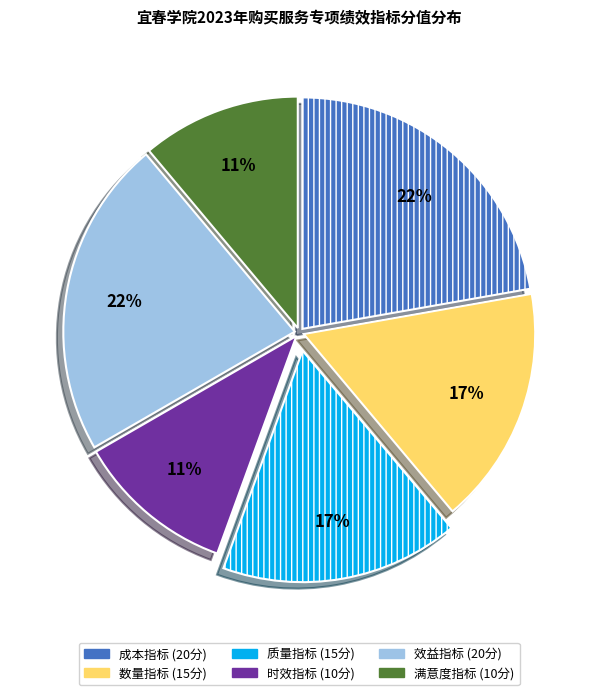

What is the ratio of the value at 质量指标 to the value at 时效指标?

1.5